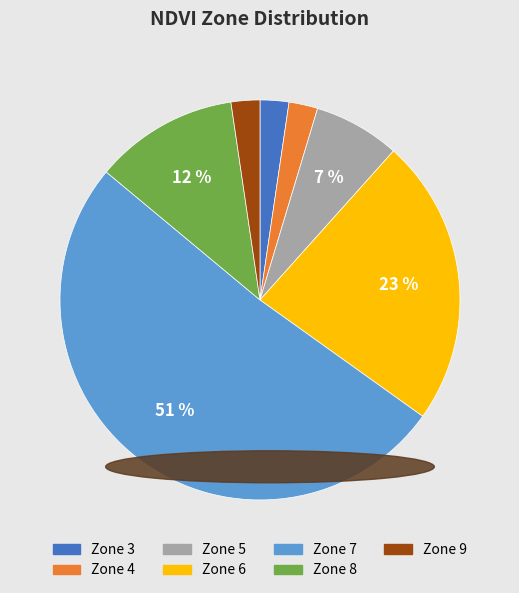

To the nearest percent, what portion does Zone 6 represent?

23%